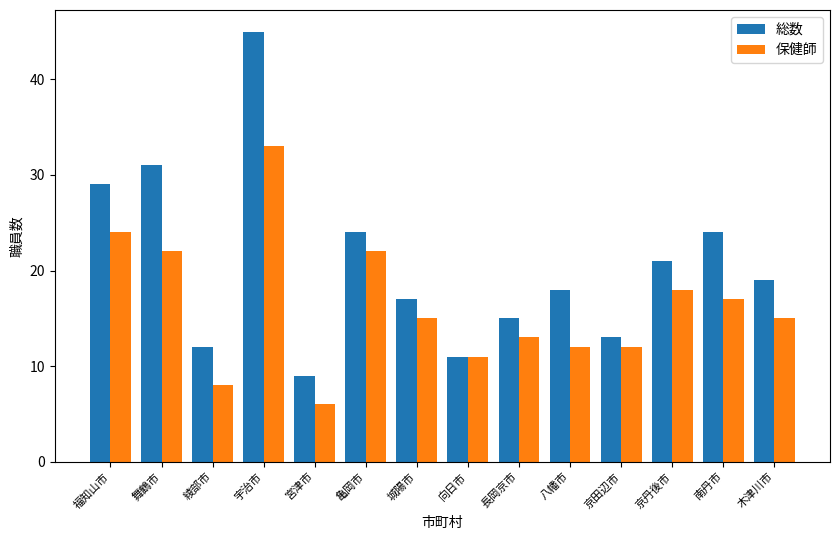

What is the label of the 12th bar from the left?

京丹後市